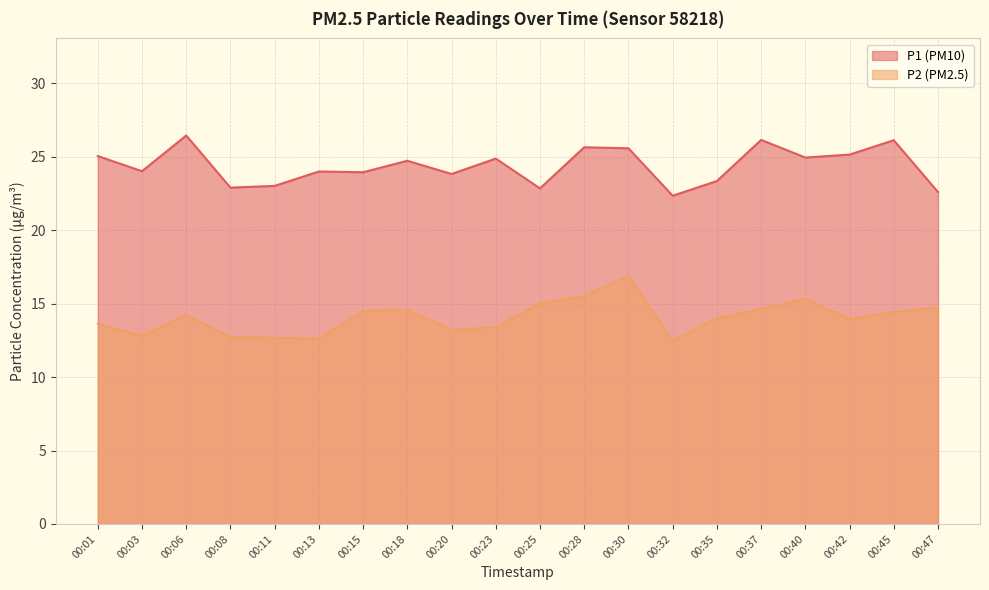

At how many categories does at least one series exceed 23?

16